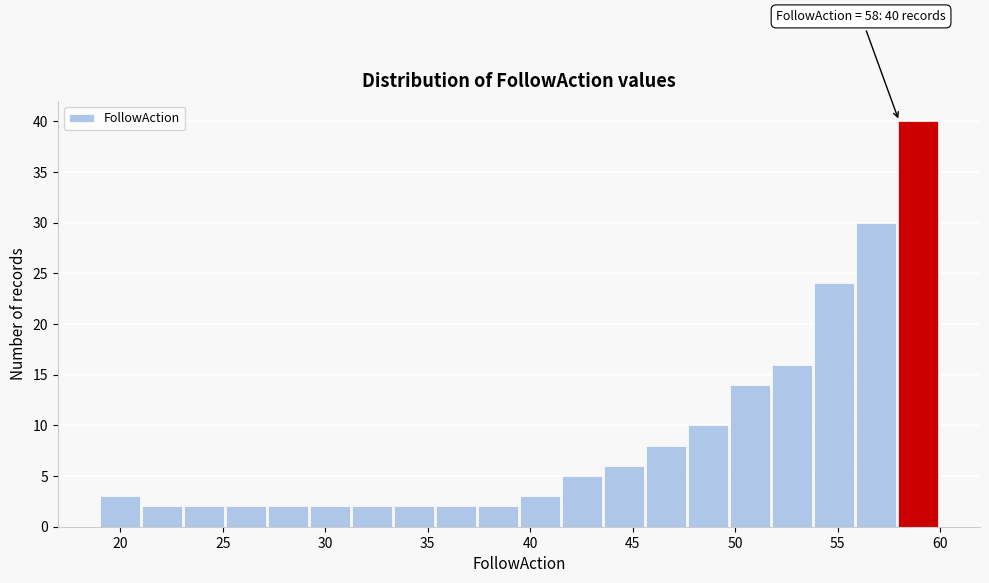

Which range on the x-axis has the tallest bar?

57.95 to 60.00